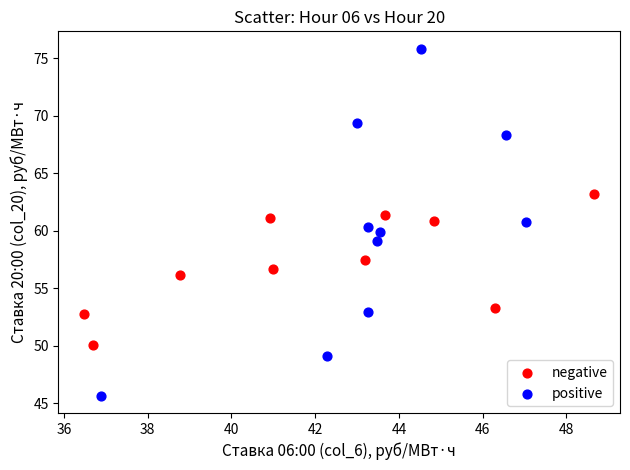

Which series has the widest spread of Y values?

positive